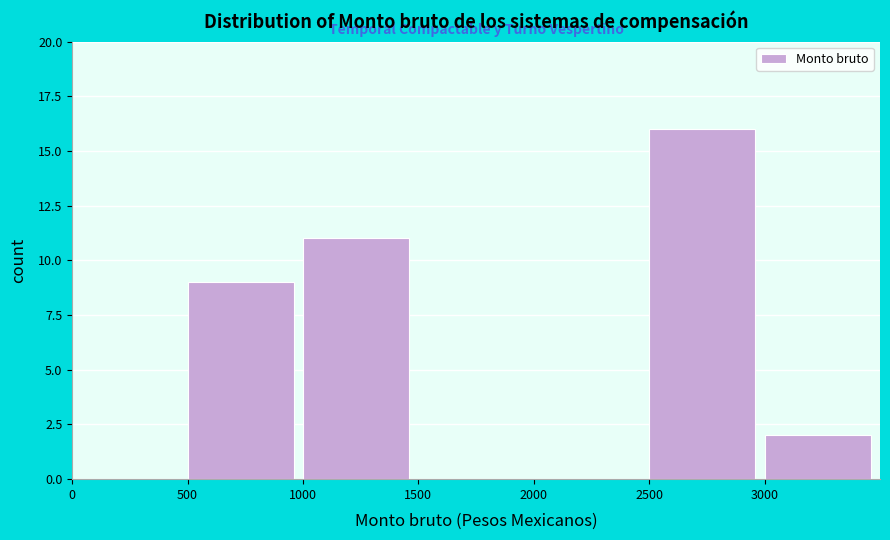

Reading left to right, transcribe this chart: for each bar, give the range it covers on the x-axis and its height. The values are not printed on the chart, so give them approximately, as read against the axis.

0 to 500: 0
500 to 1000: 9
1000 to 1500: 11
1500 to 2000: 0
2000 to 2500: 0
2500 to 3000: 16
3000 to 3500: 2